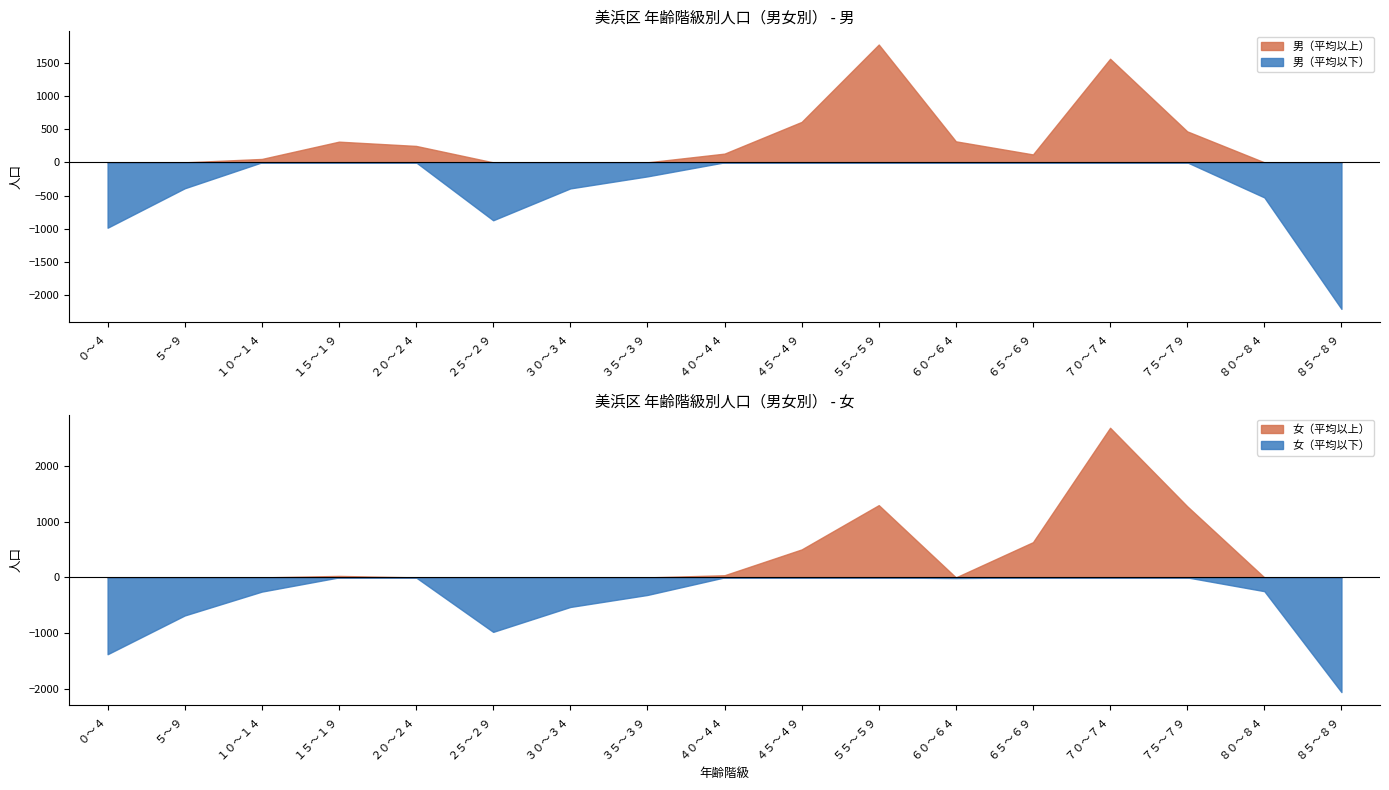

How many distinct data groups are displayed?

4